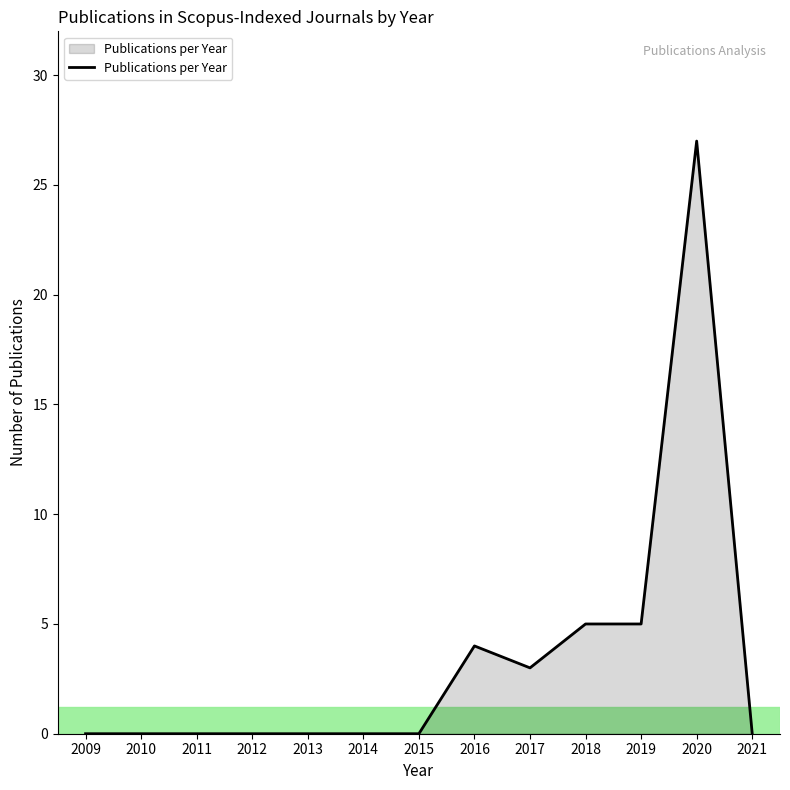

True or false: the data shows -15 at 2021.

False